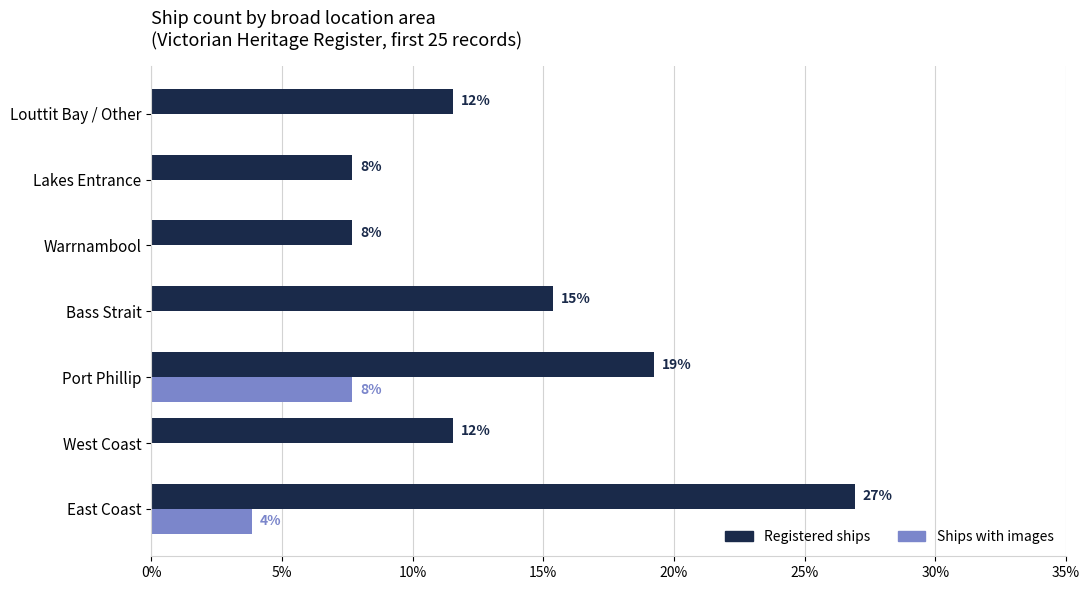

How many Registered ships values are between 0 and 1?

7